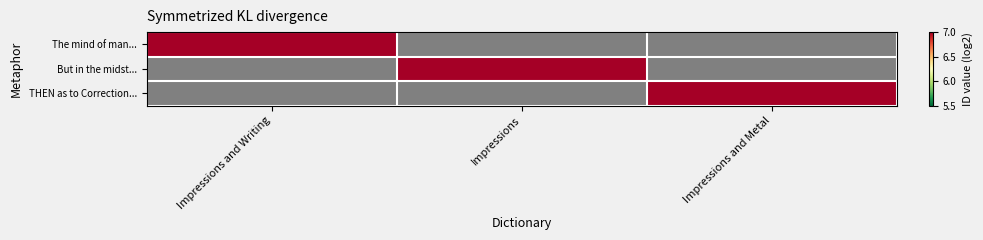

What is the smallest value displayed?

13.4